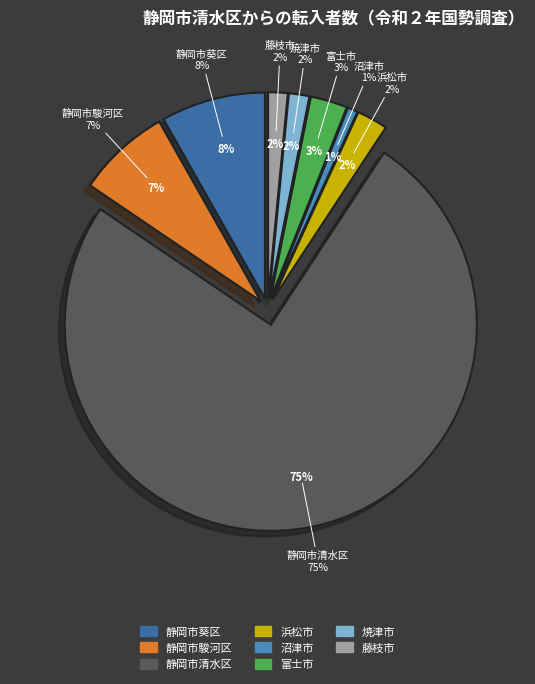

To the nearest percent, what percentage of the pie is 藤枝市?

2%